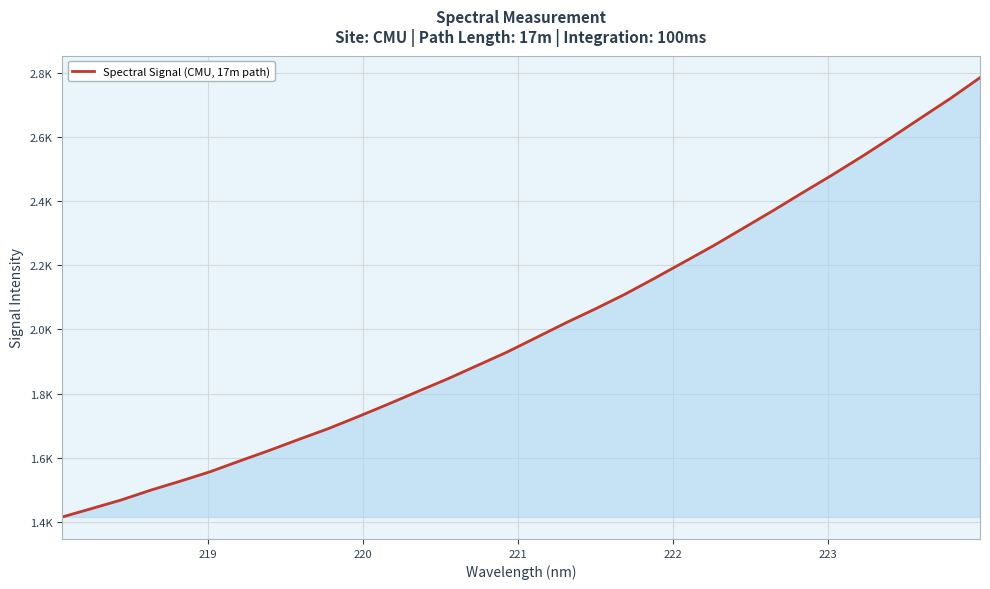

What is the sum of all values?

64123.0